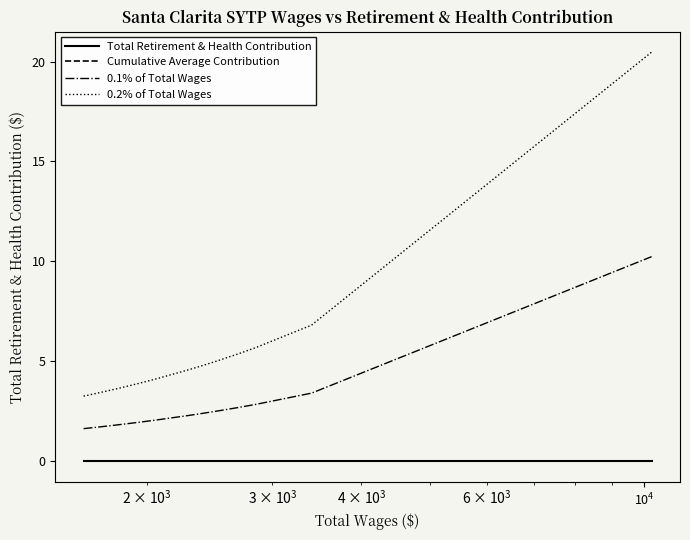

What is the value of the 0.1% of Total Wages point at the 39th from the left?

3.4